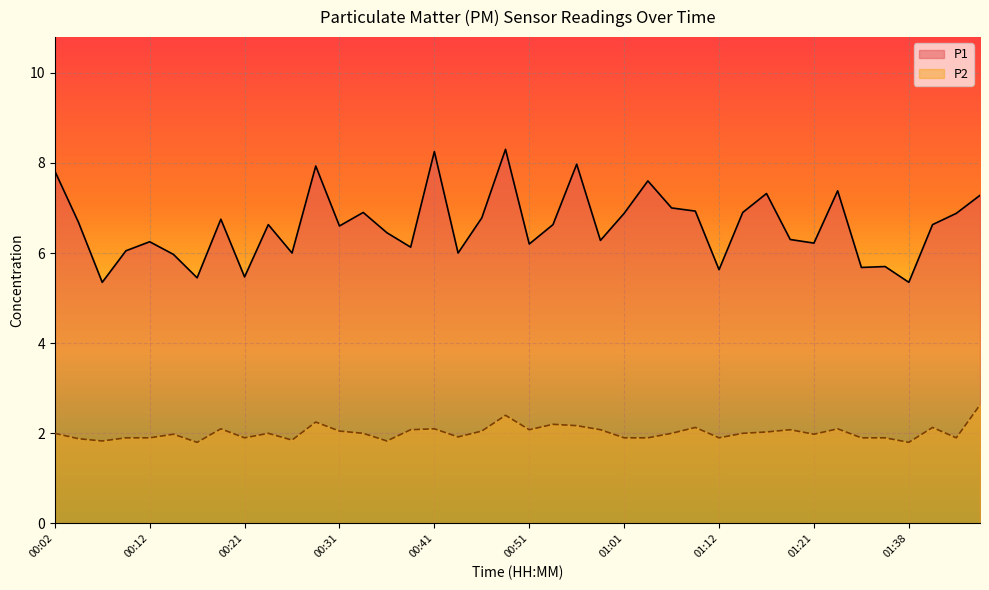

Which has a higher value, 00:36 or 01:06?

01:06